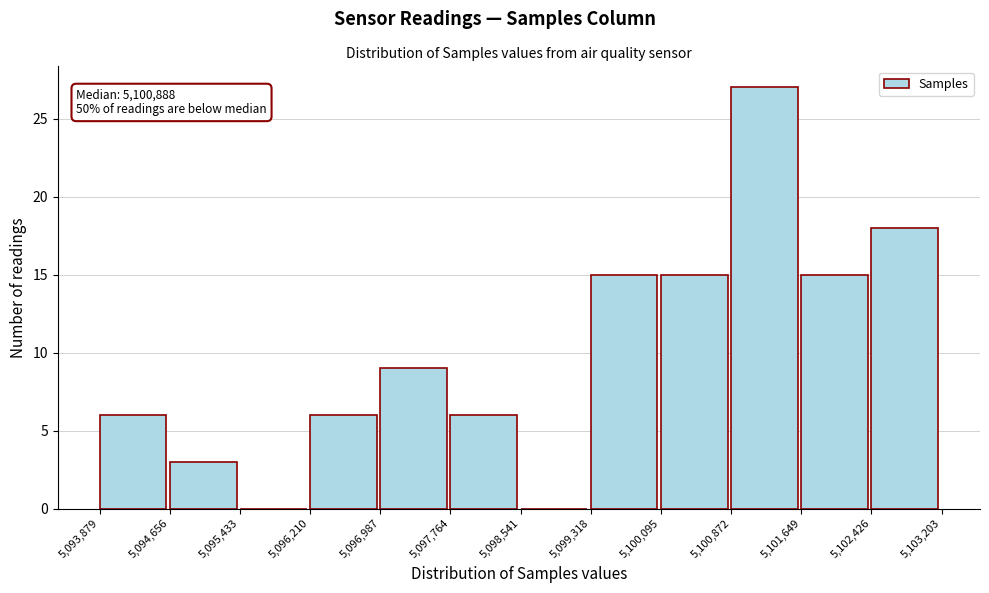

Over which range of the x-axis is the bar tallest?

5,100,872 to 5,101,649